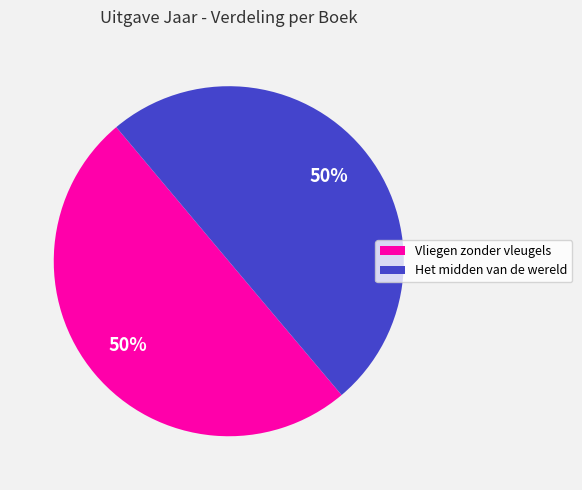

Approximately how many times larger is the value at Vliegen zonder vleugels compared to Het midden van de wereld?

1.0